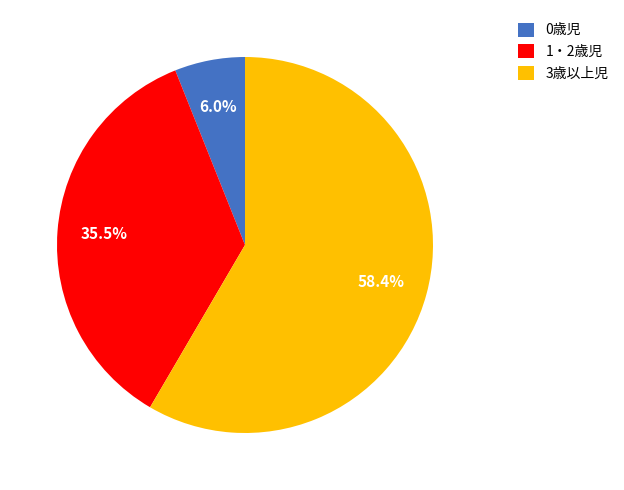

Count the number of slices in the pie.

3